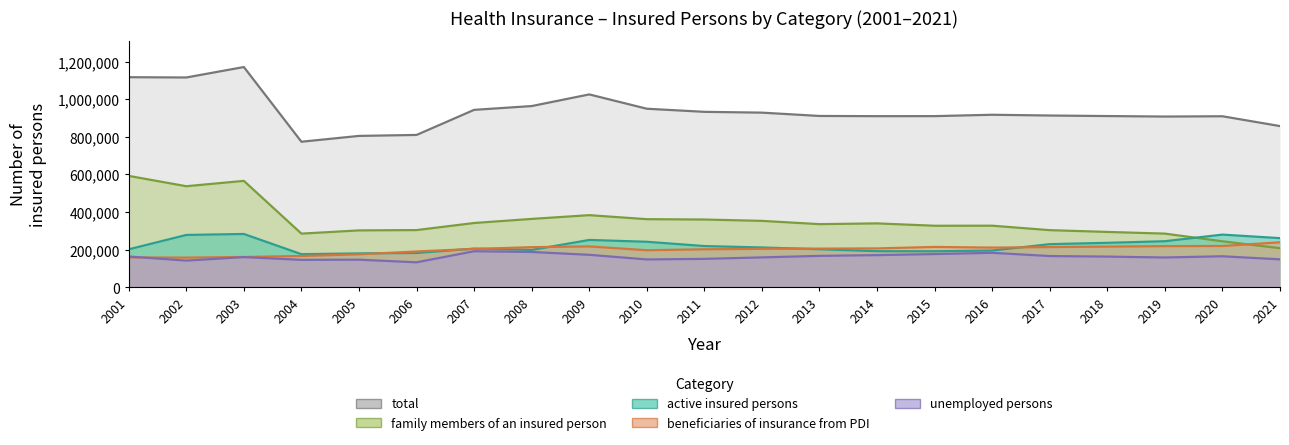

Reading right to left, extract all data points from this chart.

total: 2021=857133	2020=909356	2019=907770	2018=910484	2017=913275	2016=917357	2015=910055	2014=909813	2013=910958	2012=928561	2011=932877	2010=949369	2009=1025518	2008=963552	2007=943375	2006=810007	2005=804885	2004=773920	2003=1171064	2002=1115509	2001=1117012
active insured persons: 2021=261313	2020=280150	2019=244993	2018=236537	2017=229442	2016=195471	2015=191583	2014=192059	2013=202413	2012=211814	2011=219316	2010=242095	2009=251831	2008=198675	2007=205669	2006=182508	2005=180204	2004=176081	2003=283537	2002=278367	2001=201982
beneficiaries of insurance from PDI: 2021=239267	2020=219654	2019=218838	2018=216340	2017=213809	2016=211044	2015=214574	2014=206867	2013=205663	2012=204577	2011=202051	2010=197000	2009=217372	2008=213392	2007=204088	2006=190534	2005=175364	2004=166550	2003=161120	2002=157862	2001=158997
unemployed persons: 2021=148629	2020=164972	2019=158532	2018=163249	2017=166209	2016=183318	2015=176631	2014=171096	2013=167130	2012=158992	2011=151171	2010=148110	2009=172782	2008=187864	2007=191746	2006=132814	2005=146809	2004=145961	2003=160553	2002=141878	2001=163740
family members of an insured person: 2021=207924	2020=244580	2019=285407	2018=294358	2017=303815	2016=327524	2015=327267	2014=339791	2013=335752	2012=353178	2011=360339	2010=362164	2009=383533	2008=363621	2007=341872	2006=304151	2005=302508	2004=285328	2003=565854	2002=537402	2001=592293